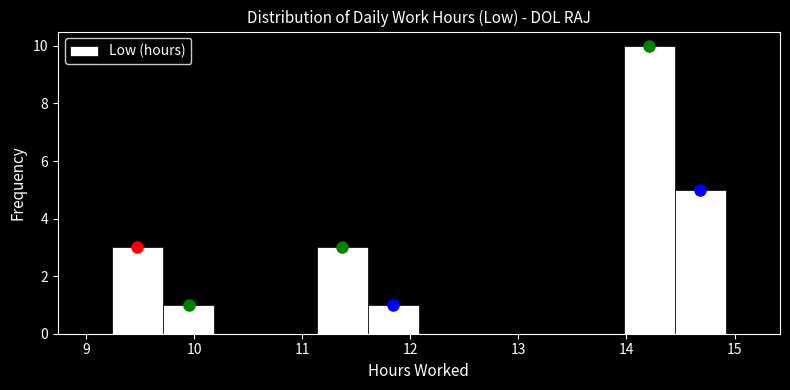

What is the height of the bar covering 11.6 to 12.1 on the x-axis? Neither the bar edges nor the heights are printed on the chart, so give them approximately, as read against the axes.

1